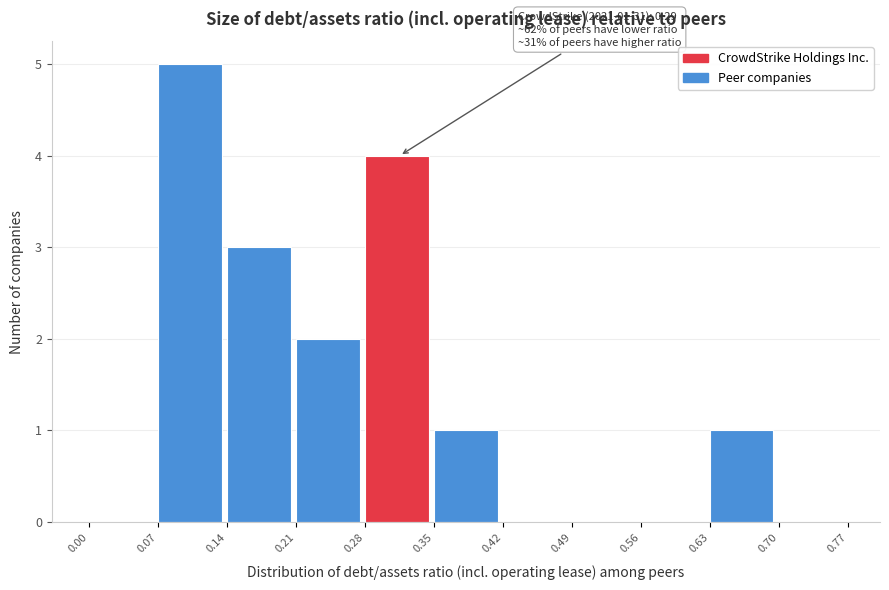

Which range on the x-axis has the tallest bar?

0.07 to 0.14